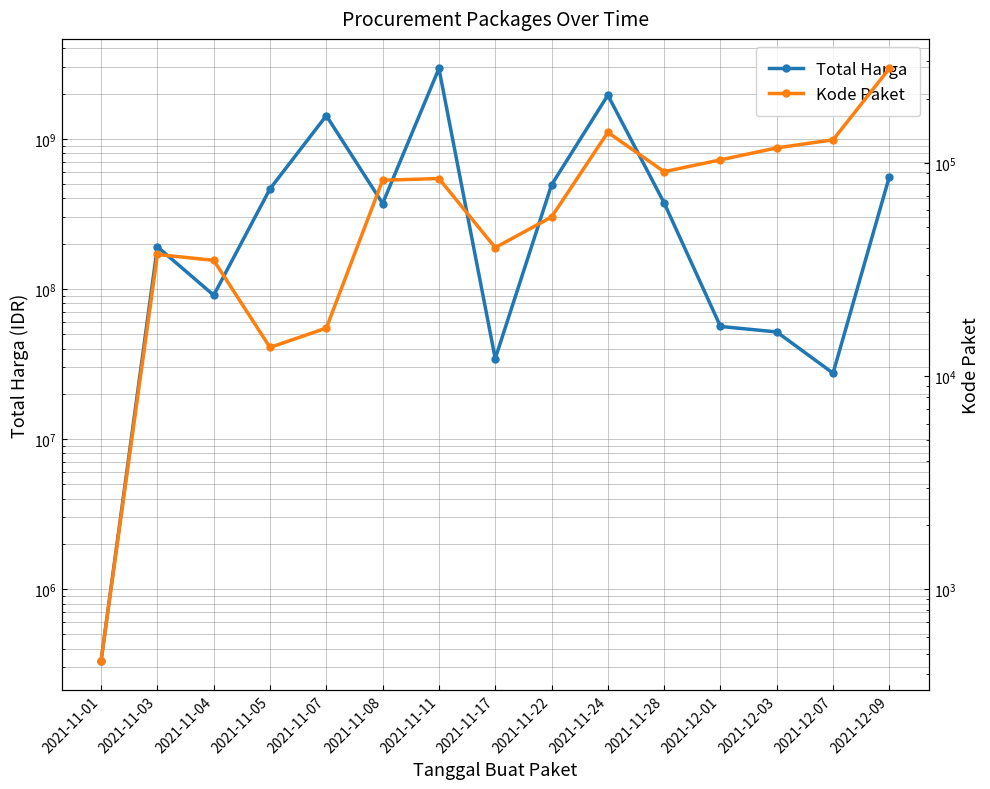

Rank the series by their maximum value, from highest to lowest.

Total Harga, Kode Paket